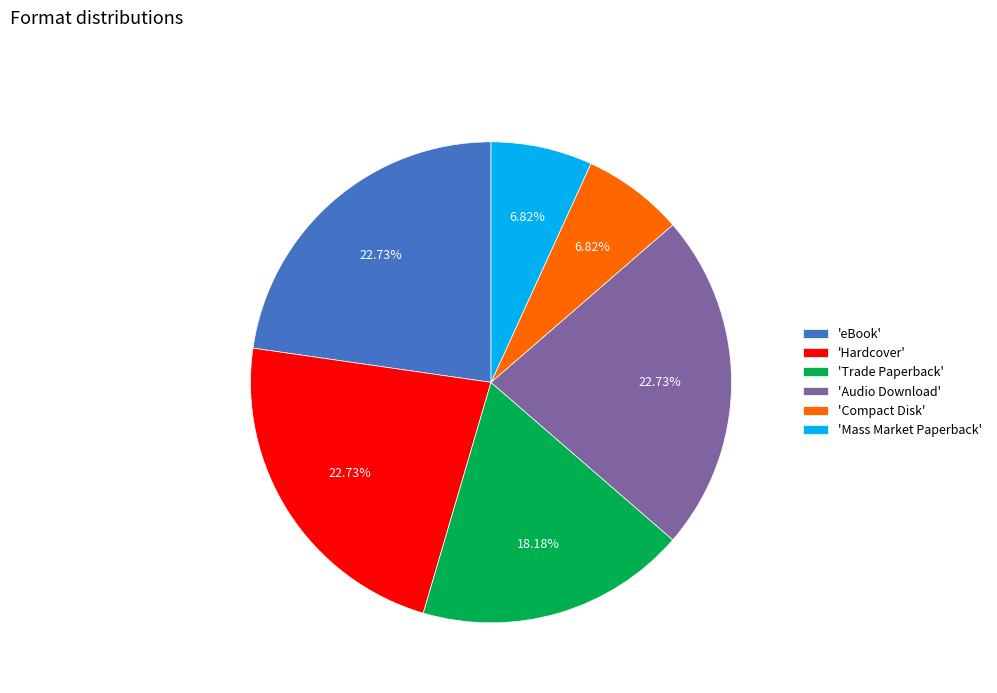

Is the sum of 'Compact Disk' and 'Hardcover' greater than half?

No